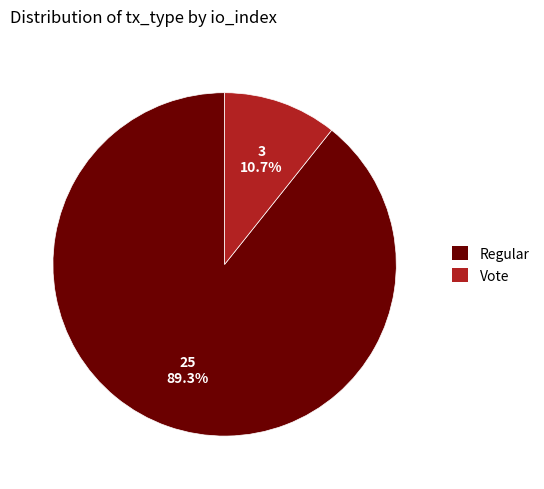

What percentage do Regular and Vote together represent?

100.0%